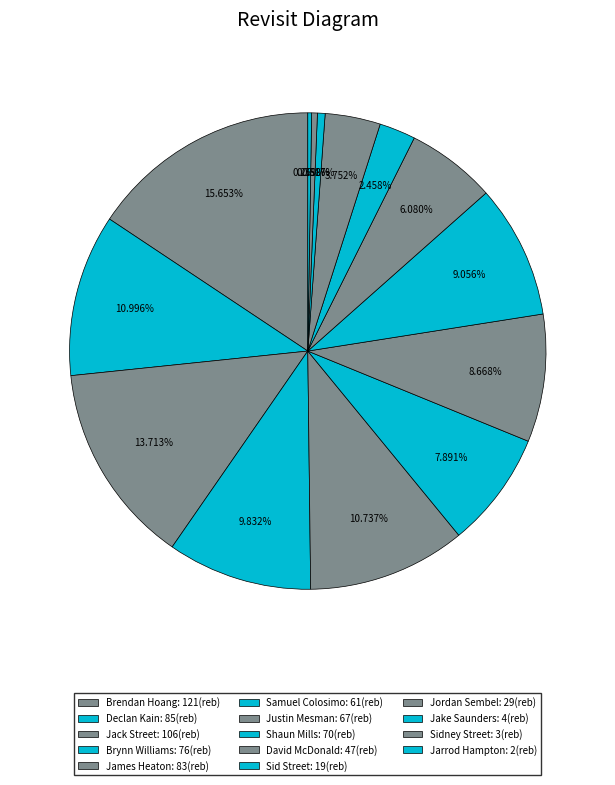

The Brendan Hoang slice represents 23% of the pie. True or false?

False